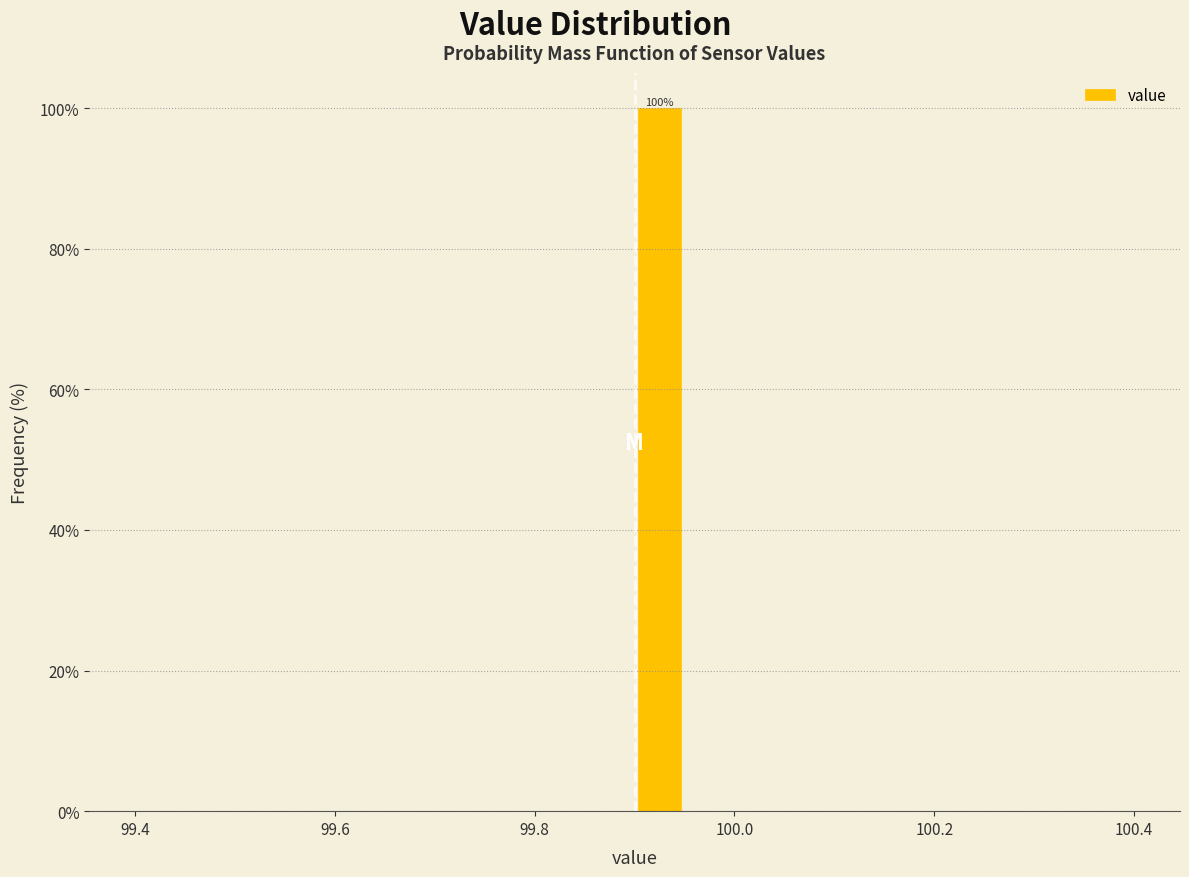

Read against the x-axis, roughly where is the centre of the tallest bar?

99.92